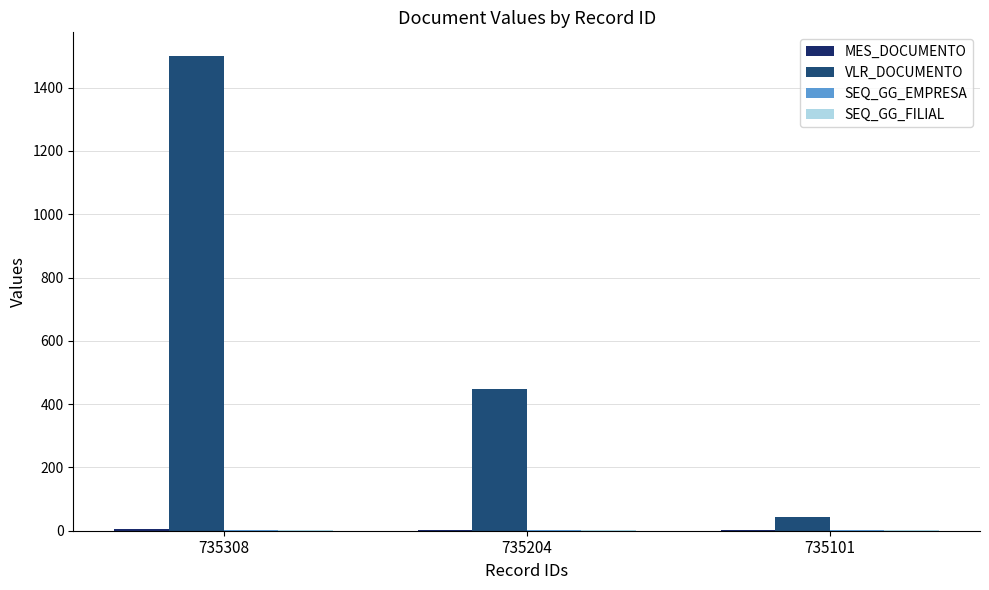

List the series in order of their peak value, lowest first.

SEQ_GG_EMPRESA, SEQ_GG_FILIAL, MES_DOCUMENTO, VLR_DOCUMENTO